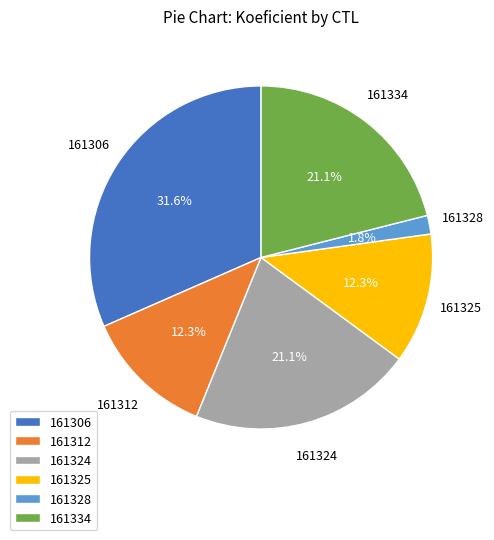

Is there any slice that represents more than half of the pie?

No